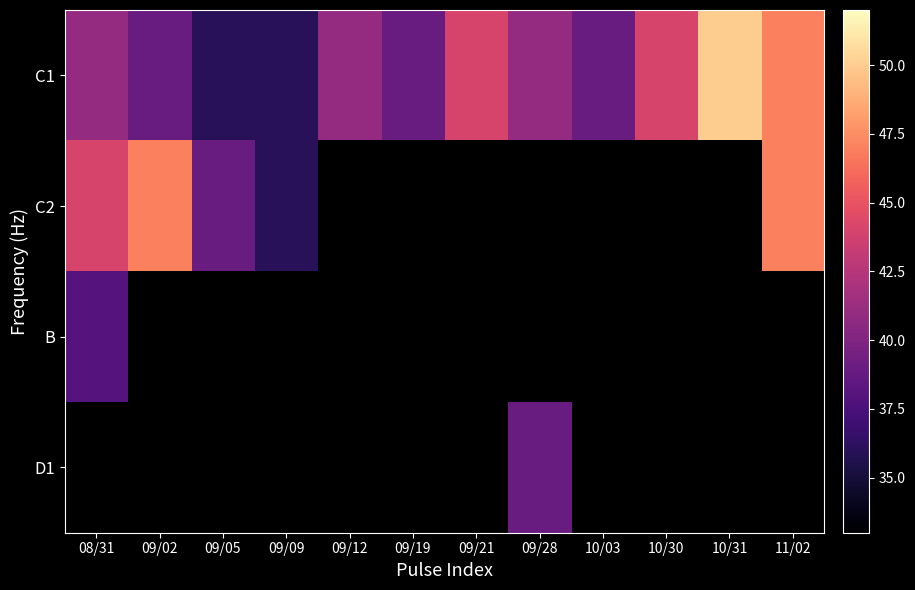

The C2 series shows 47.0 at 09/02. True or false?

True